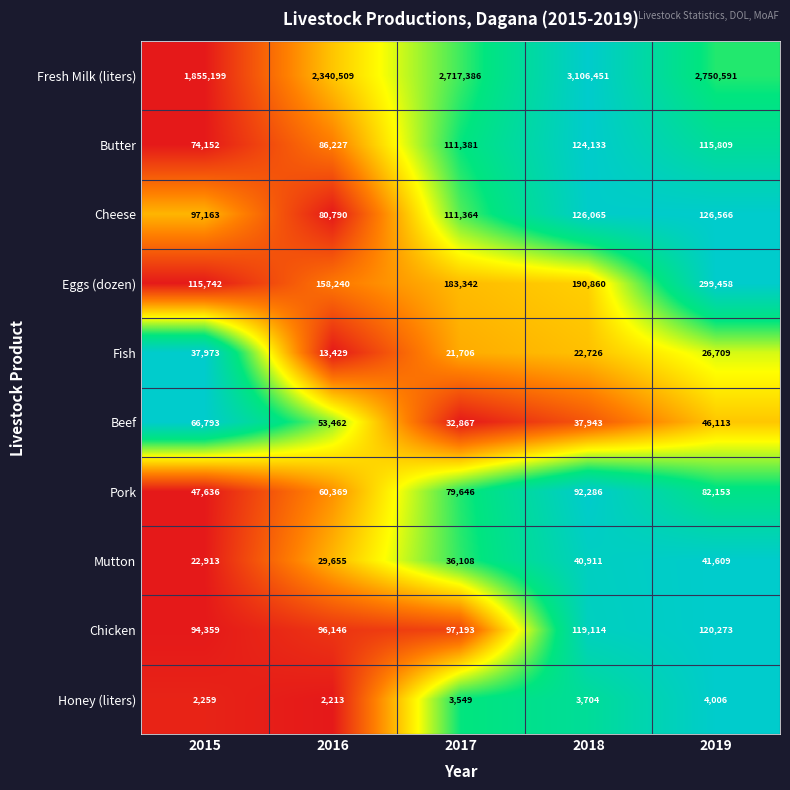

At how many categories does at least one series exceed 2299263?

4